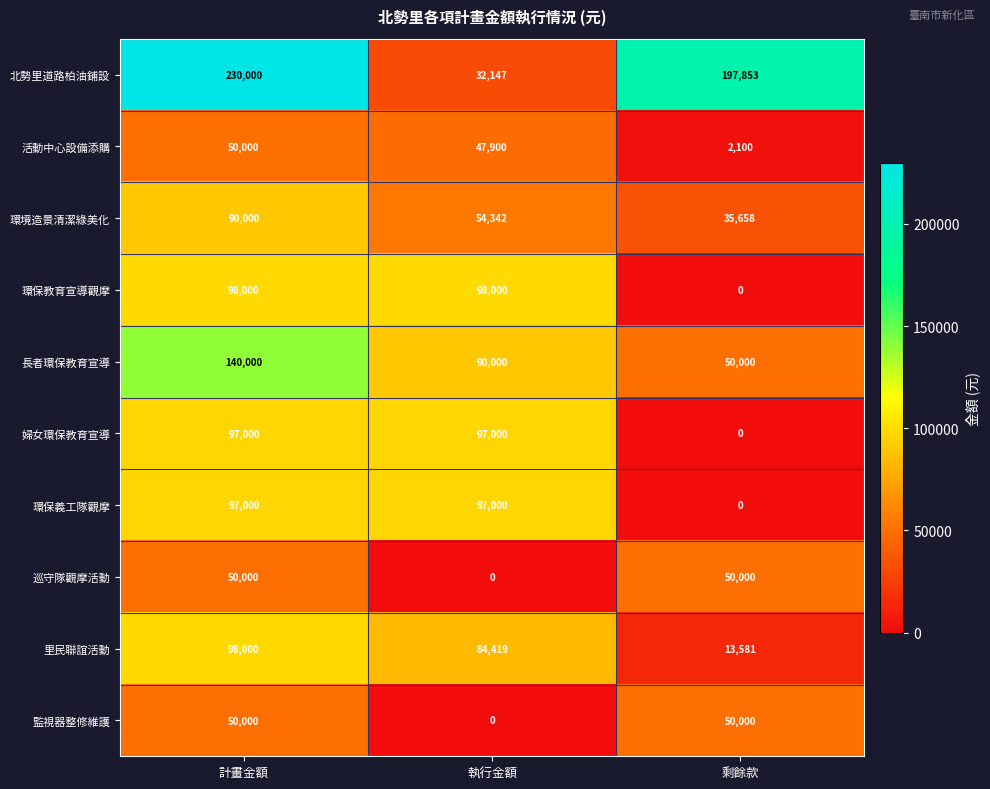

At which label does 監視器整修維護 reach its minimum?

執行金額